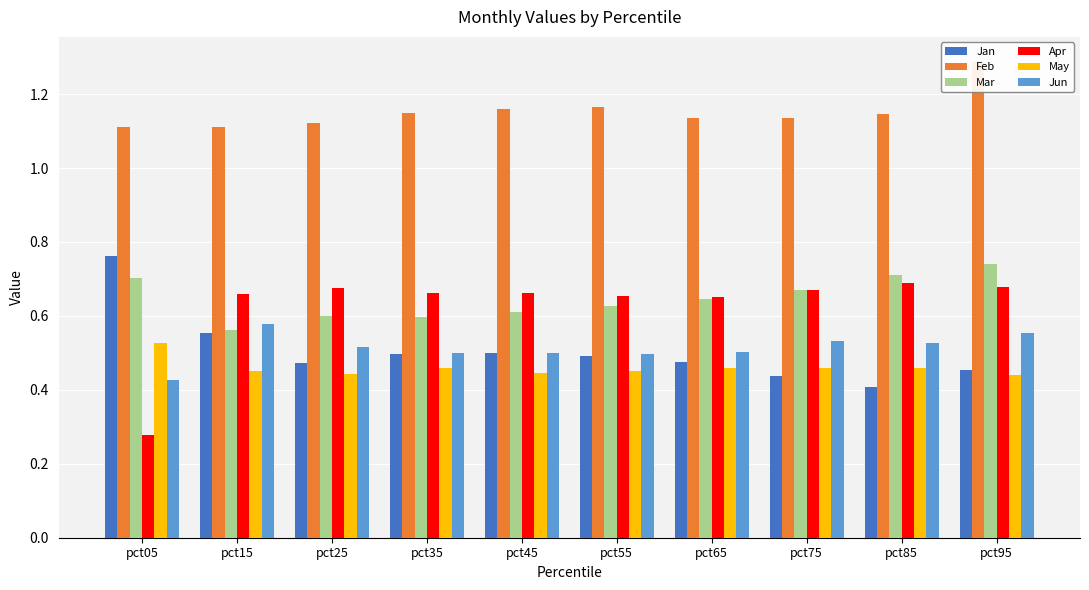

Reading left to right, extract all data points from this chart.

Jan: pct05=0.8	pct15=0.6	pct25=0.5	pct35=0.5	pct45=0.5	pct55=0.5	pct65=0.5	pct75=0.4	pct85=0.4	pct95=0.5
Feb: pct05=1.1	pct15=1.1	pct25=1.1	pct35=1.1	pct45=1.2	pct55=1.2	pct65=1.1	pct75=1.1	pct85=1.1	pct95=1.3
Mar: pct05=0.7	pct15=0.6	pct25=0.6	pct35=0.6	pct45=0.6	pct55=0.6	pct65=0.6	pct75=0.7	pct85=0.7	pct95=0.7
Apr: pct05=0.3	pct15=0.7	pct25=0.7	pct35=0.7	pct45=0.7	pct55=0.7	pct65=0.7	pct75=0.7	pct85=0.7	pct95=0.7
May: pct05=0.5	pct15=0.5	pct25=0.4	pct35=0.5	pct45=0.4	pct55=0.5	pct65=0.5	pct75=0.5	pct85=0.5	pct95=0.4
Jun: pct05=0.4	pct15=0.6	pct25=0.5	pct35=0.5	pct45=0.5	pct55=0.5	pct65=0.5	pct75=0.5	pct85=0.5	pct95=0.6